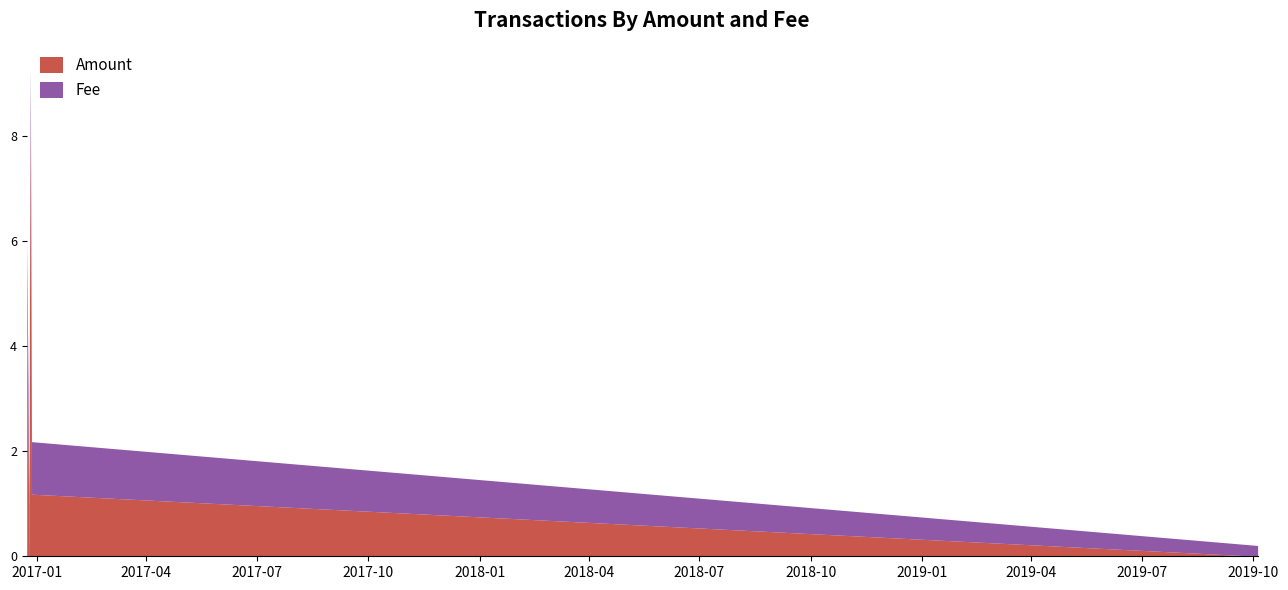

Which series has the largest range (max minus min)?

Amount